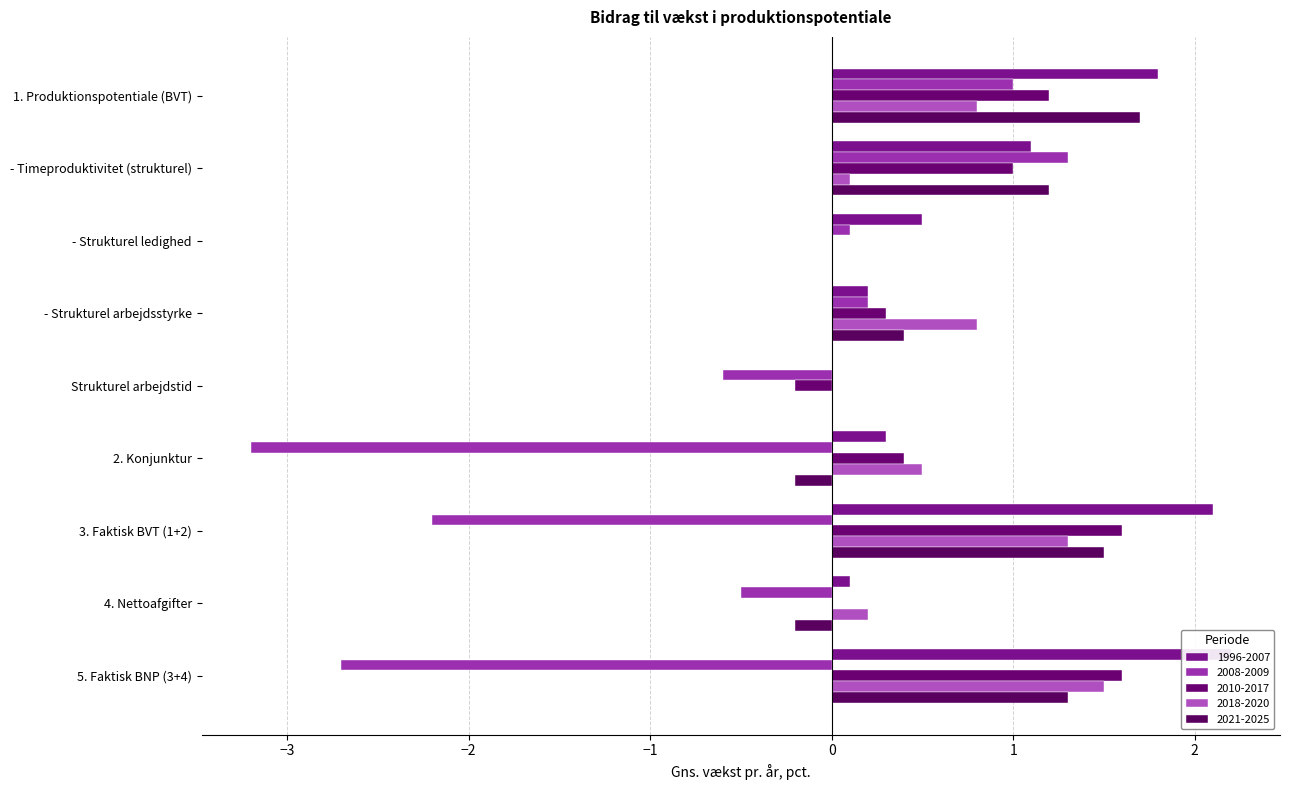

What is the total value across all series at - Strukturel arbejdsstyrke?

1.9